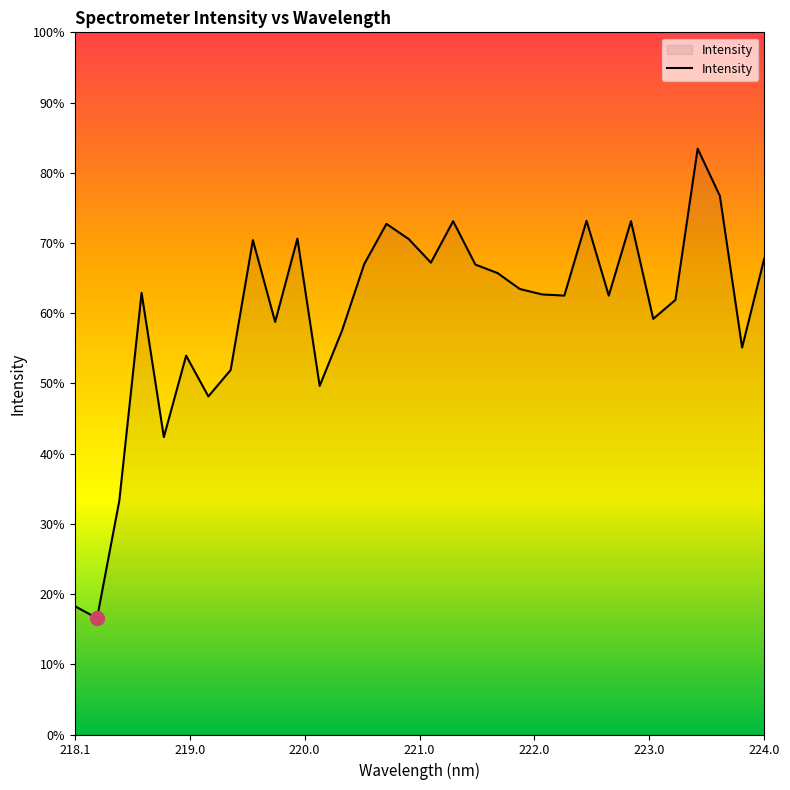

Does the chart display data point markers on the line(s)?

No